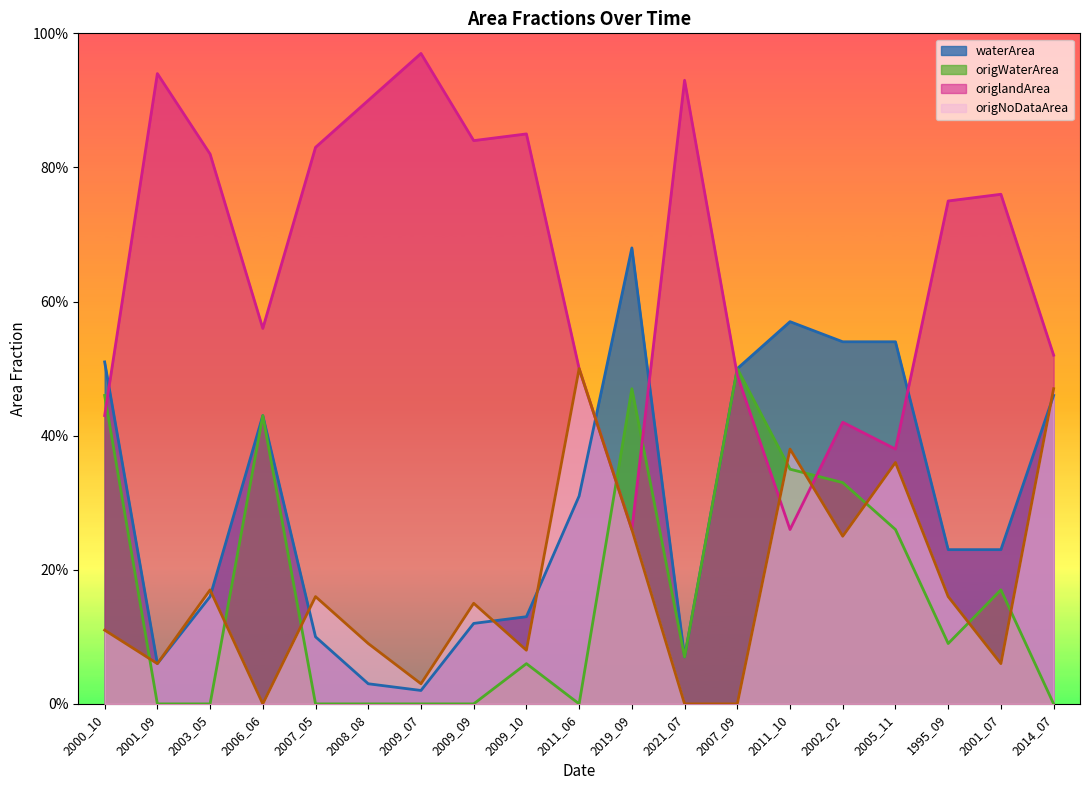

Reading right to left, extract all data points from this chart.

waterArea: 0.5	0.2	0.2	0.5	0.5	0.6	0.5	0.1	0.7	0.3	0.1	0.1	0.0	0.0	0.1	0.4	0.2	0.1	0.5
origWaterArea: 0.0	0.2	0.1	0.3	0.3	0.3	0.5	0.1	0.5	0.0	0.1	0.0	0.0	0.0	0.0	0.4	0.0	0.0	0.5
origlandArea: 0.5	0.8	0.8	0.4	0.4	0.3	0.5	0.9	0.3	0.5	0.8	0.8	1.0	0.9	0.8	0.6	0.8	0.9	0.4
origNoDataArea: 0.5	0.1	0.2	0.4	0.2	0.4	0.0	0.0	0.3	0.5	0.1	0.1	0.0	0.1	0.2	0.0	0.2	0.1	0.1